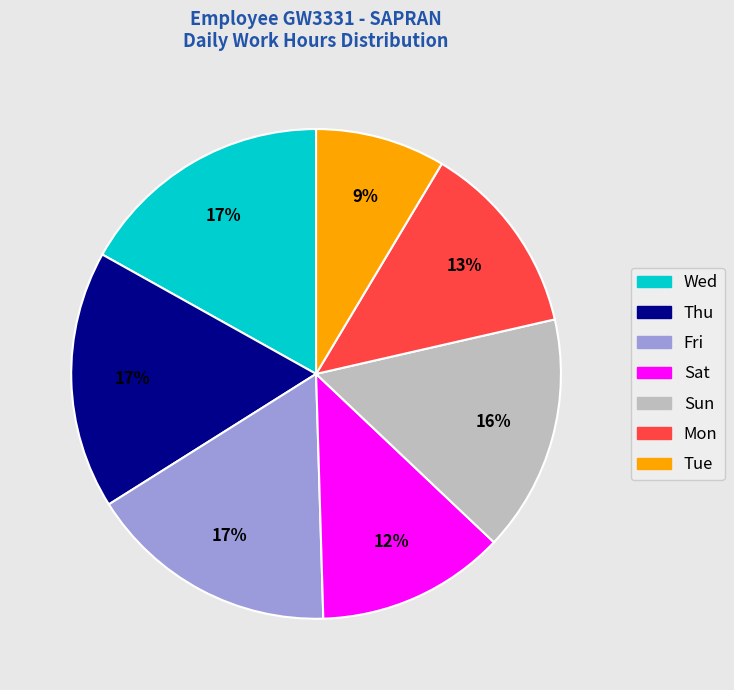

To the nearest percent, what is the average slice percentage?

14%